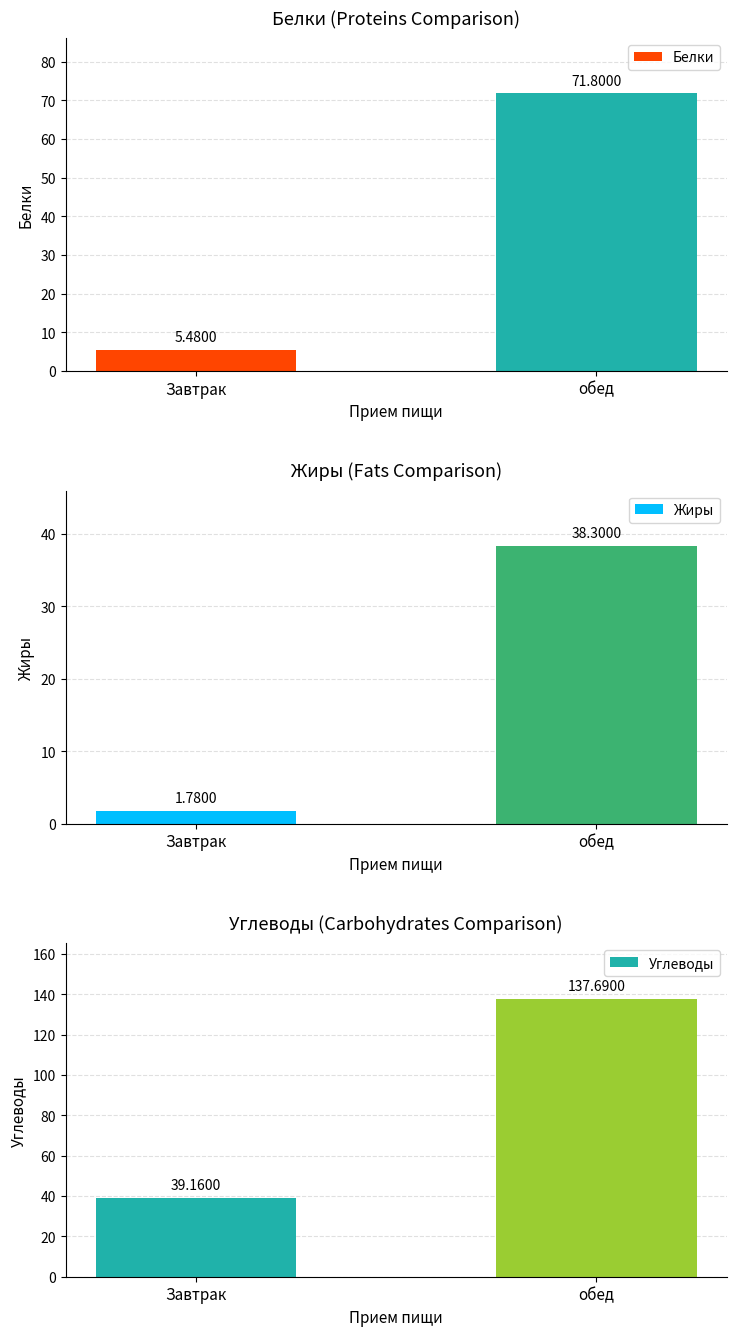

Which category has the highest value across all series?

обед